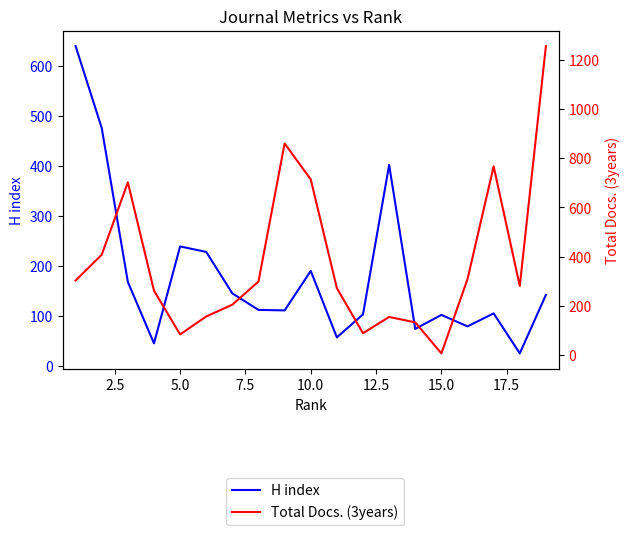

In H index, how many points are lower than both neighbors (excluding endpoints)?

6